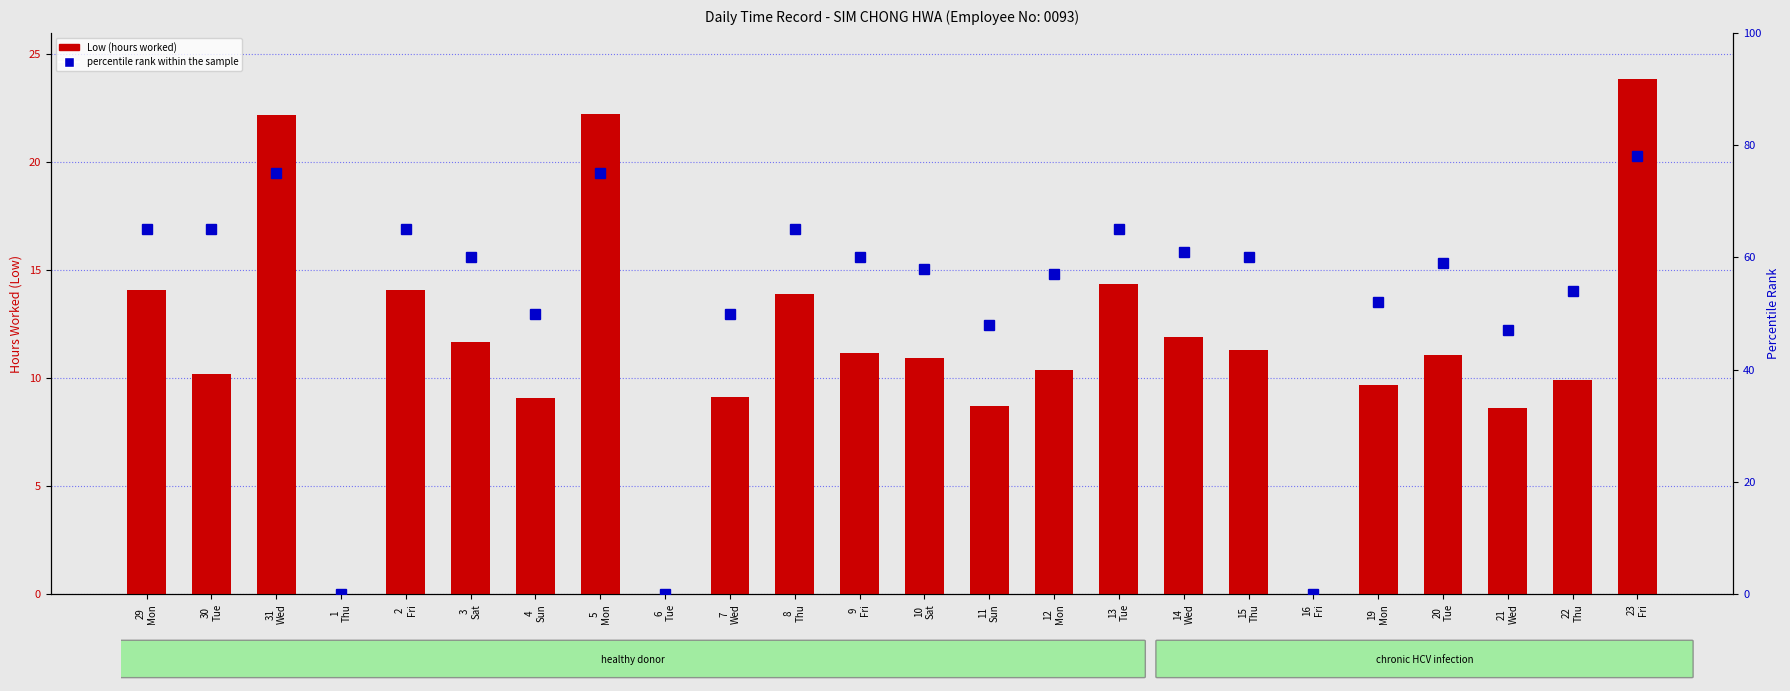

Between 3
Sat and 8
Thu, which series saw the biggest shift?

percentile rank within the sample